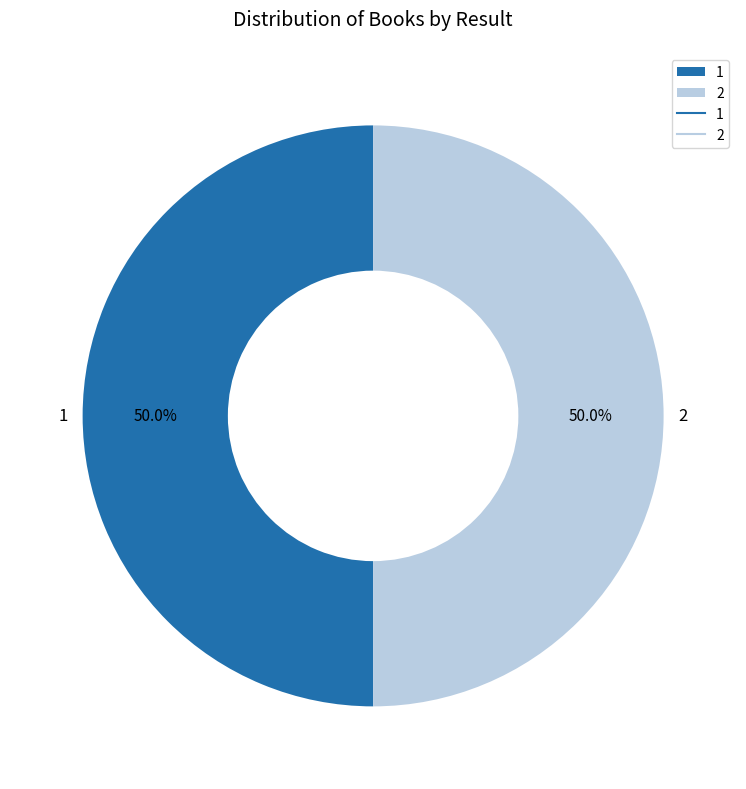

Count the number of slices in the pie.

2